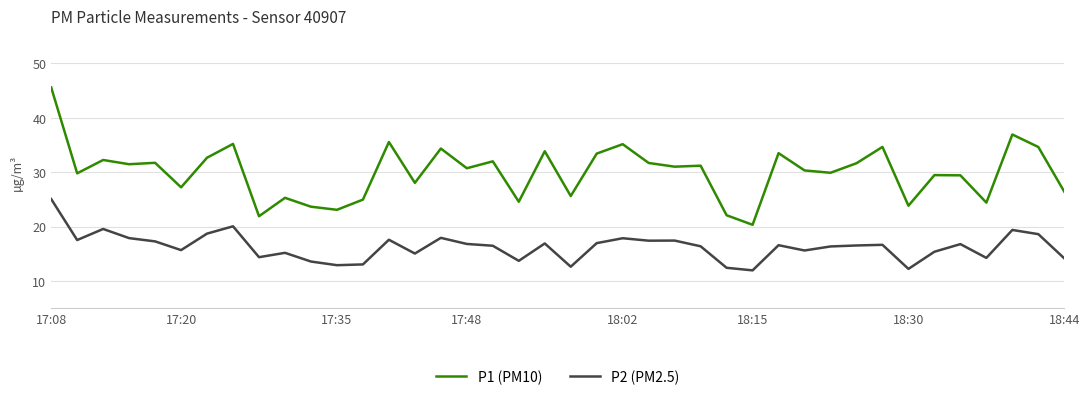

Which series has the largest total across all categories?

P1 (PM10)